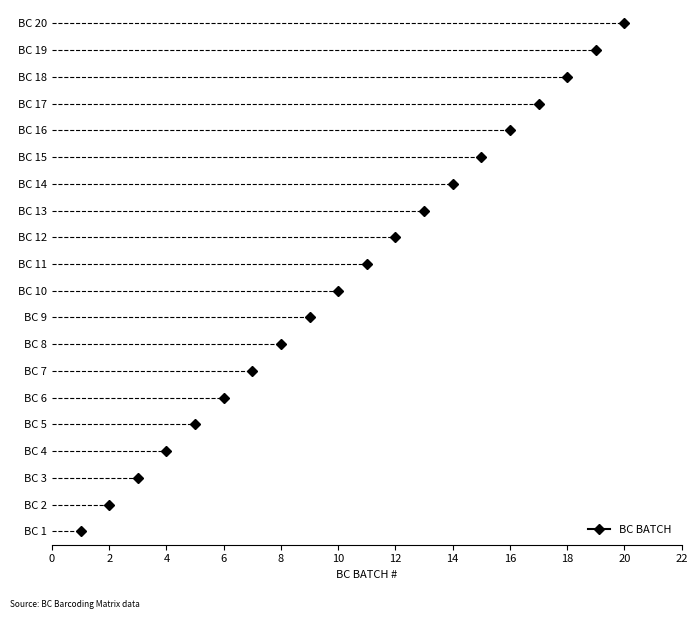

At which label does the data first exceed 11?

BC 12